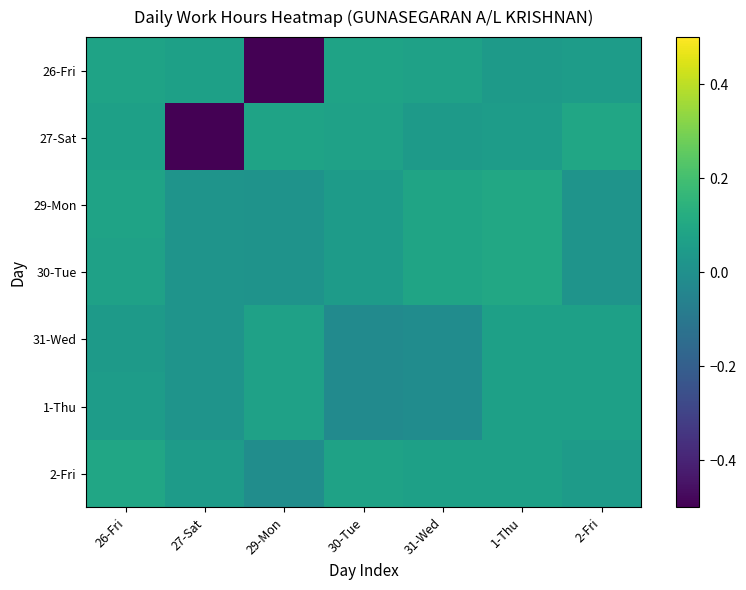

How many data points does each series have?

7